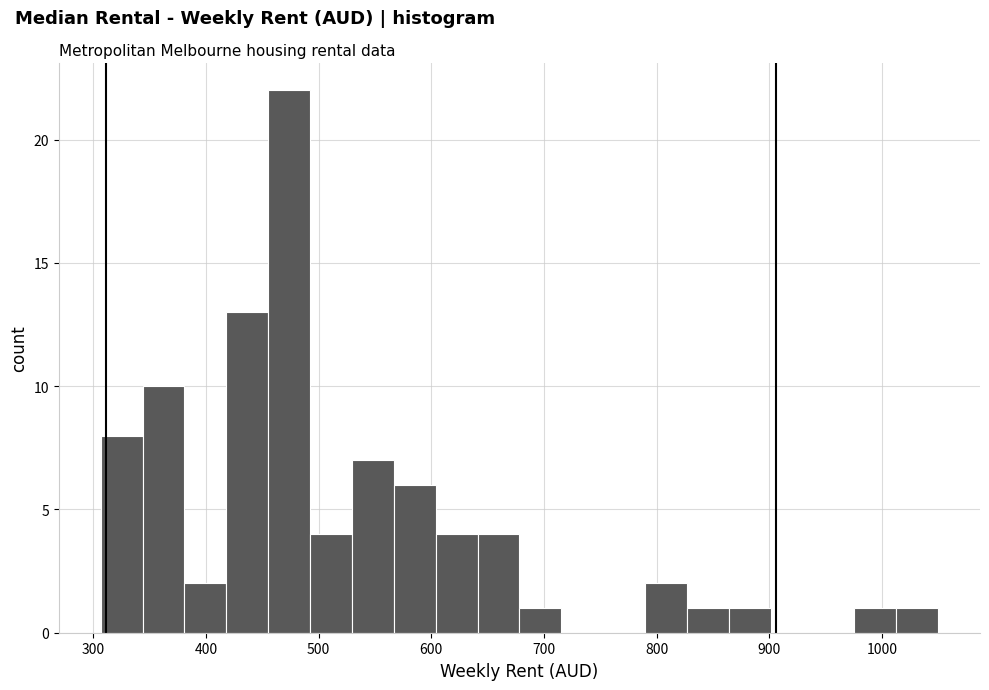

Around what value on the x-axis is the tallest bar? Give the approximate position of its centre, as read against the axis.

470